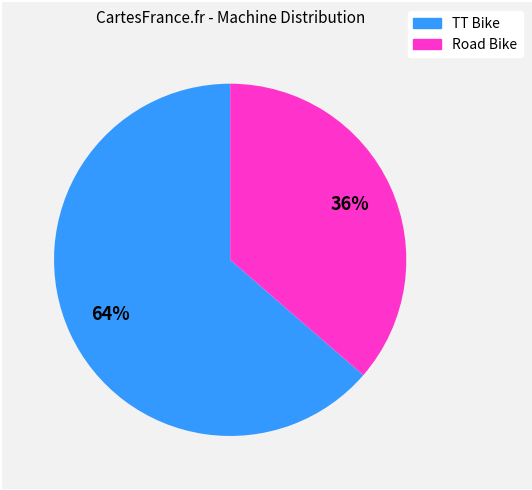

Which category has the smallest portion of the pie?

Road Bike